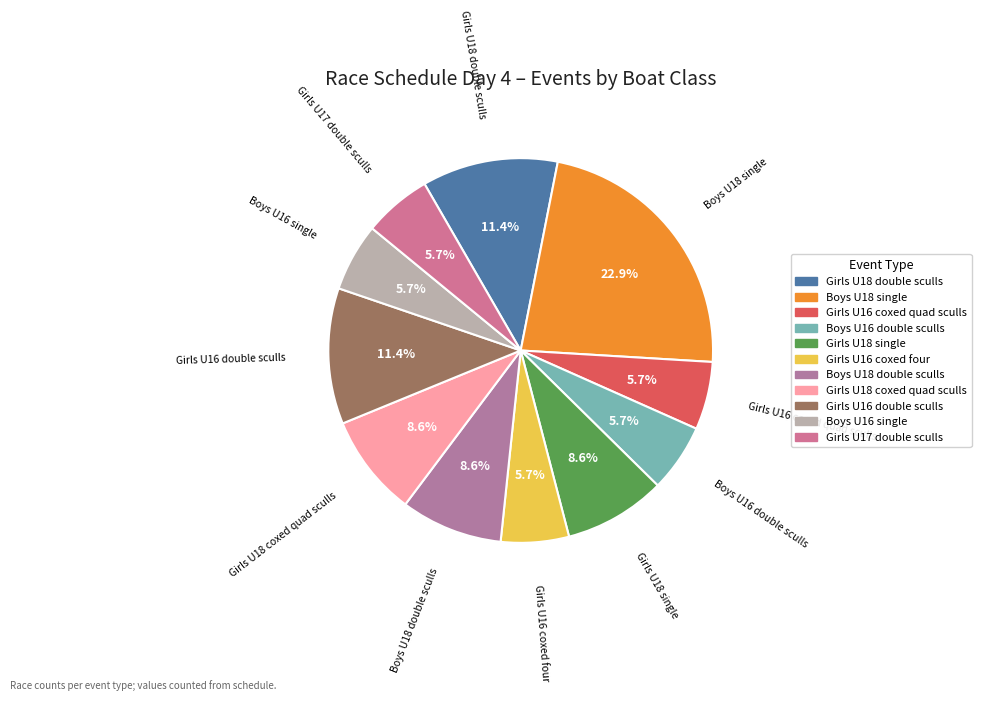

What is the ratio of the value at Boys U18 double sculls to the value at Boys U16 double sculls?

1.5